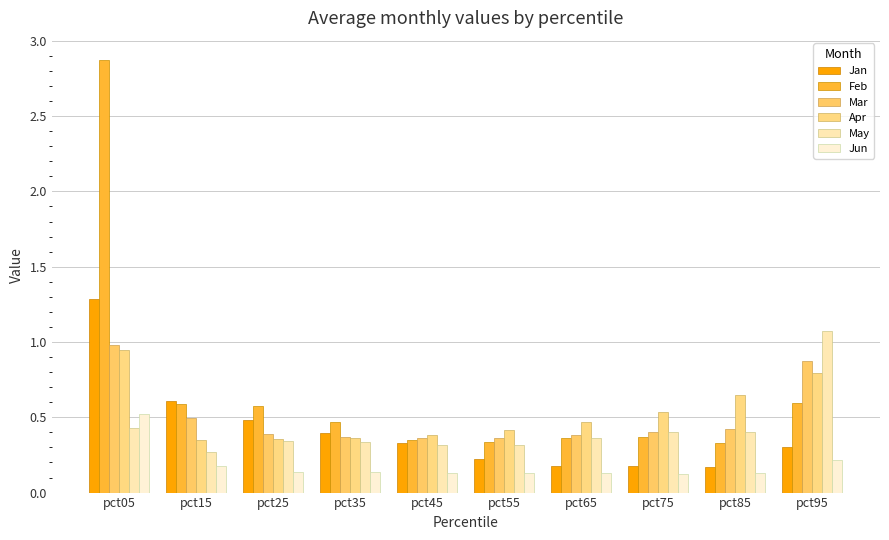

The value of Jun at pct15 is 0.2. True or false?

True